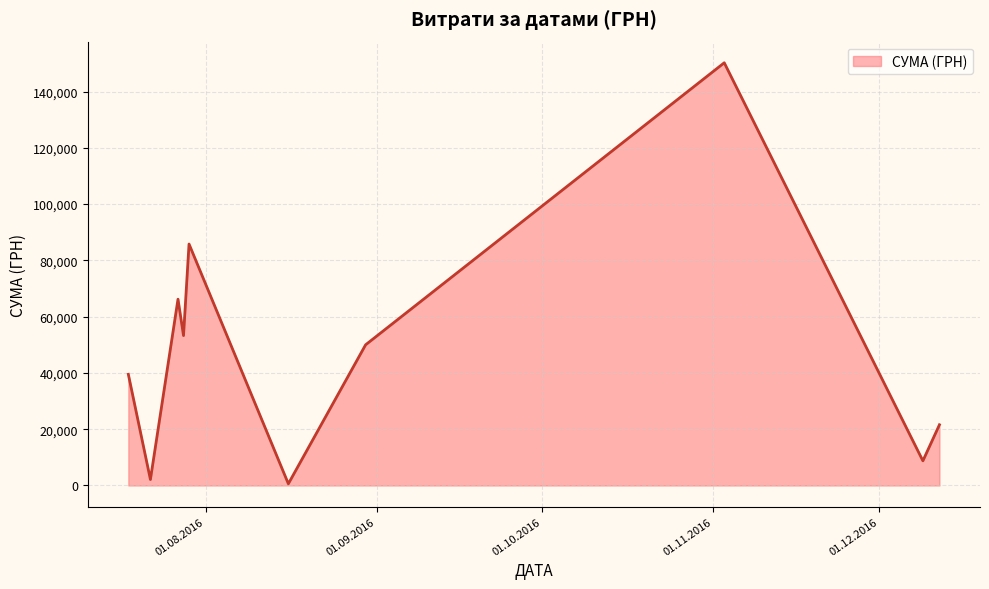

Does the chart display data point markers on the line(s)?

No